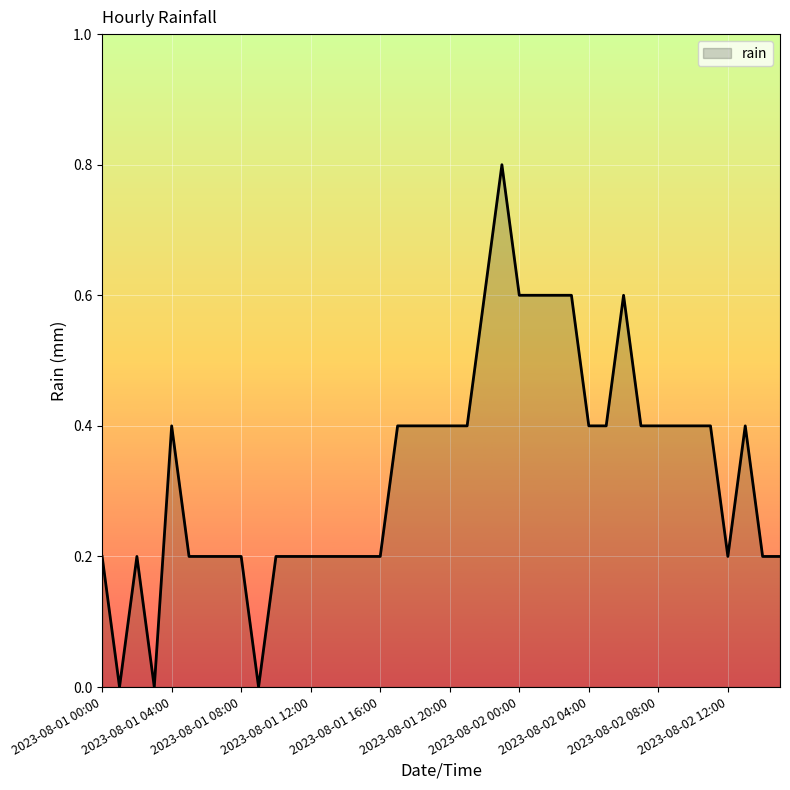

What is the difference between the maximum and minimum values?

0.8